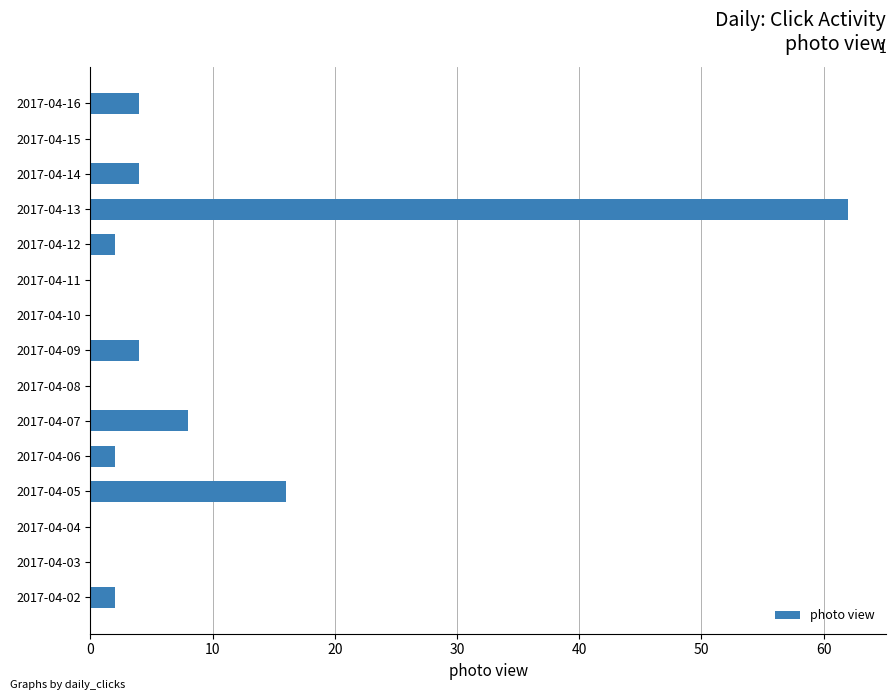

What is the greatest value displayed?

62